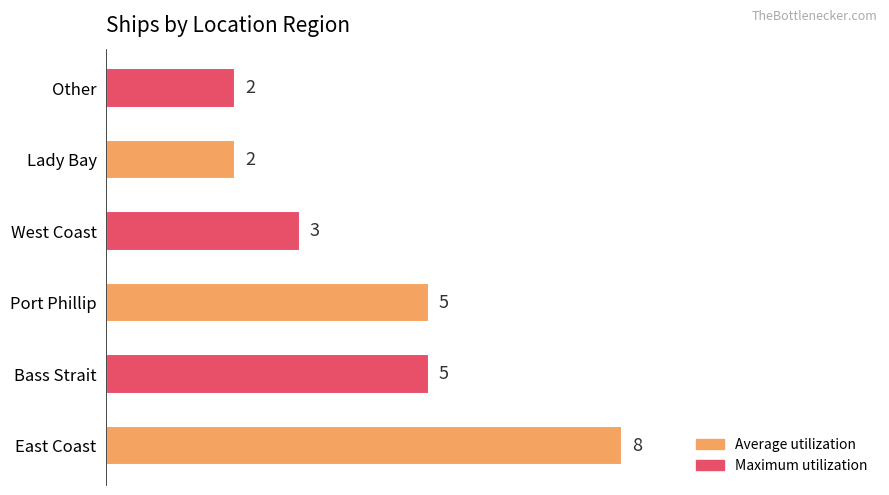

The chart shows a value of 8 at Bass Strait. True or false?

False